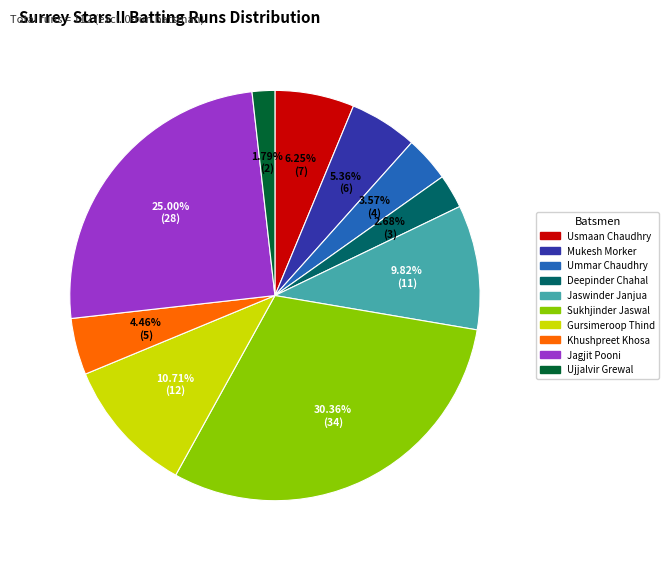

Is there any slice that represents more than half of the pie?

No